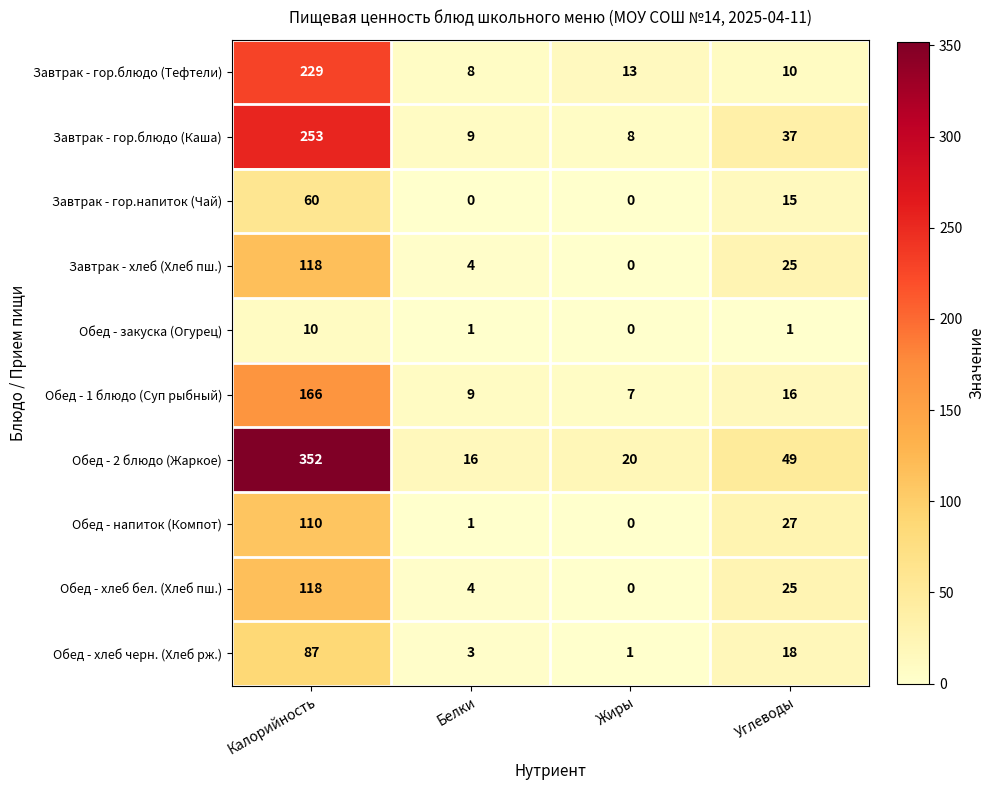

At how many categories does at least one series exceed 36?

2